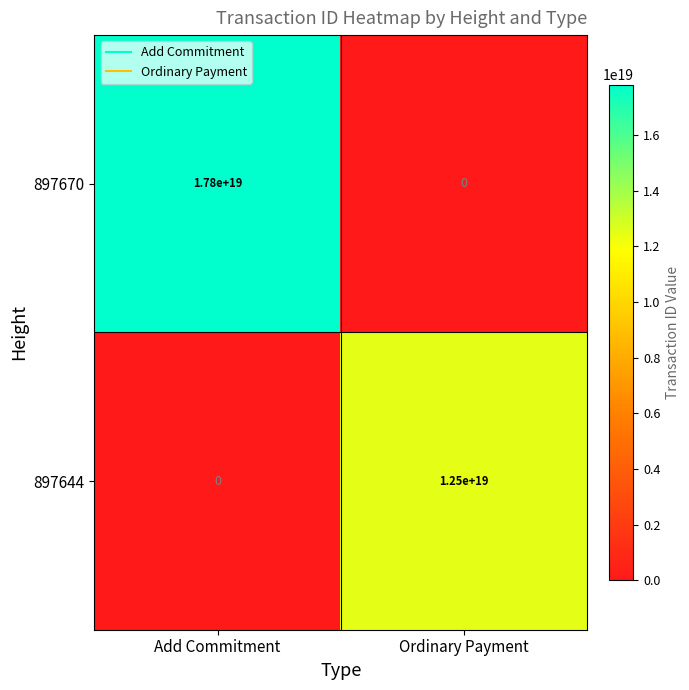

Where is 897670 nearest to the value 8900000000000000000?

Add Commitment